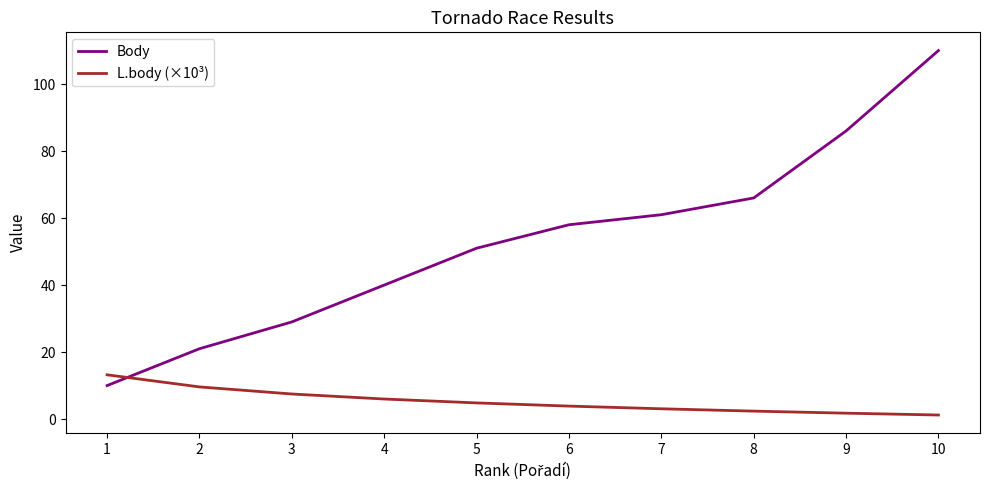

At which category is the sum across all series the highest?

10